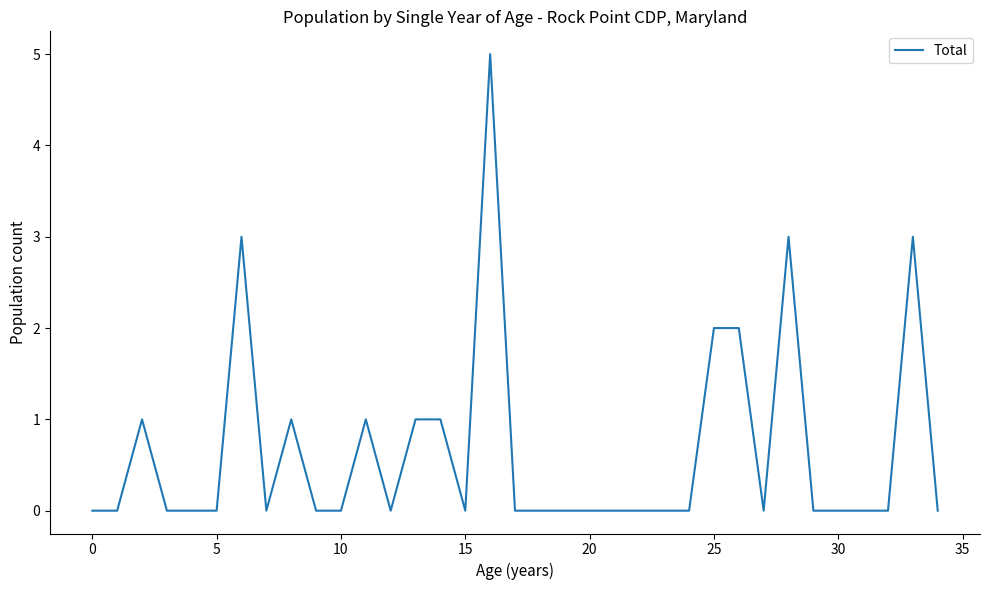

Count the values in the range 0 to 1.

29